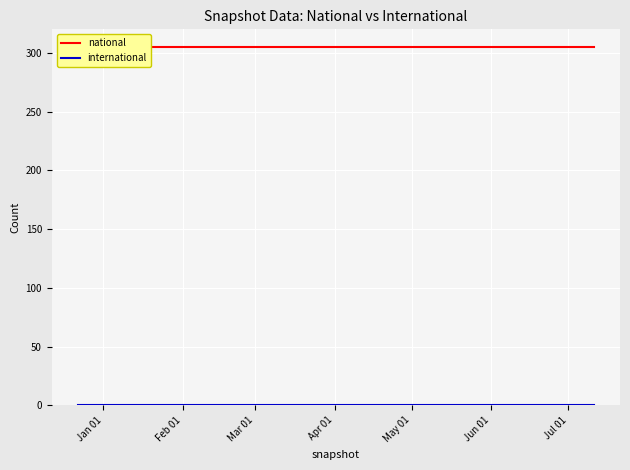

At which category is the sum across all series the highest?

Jan 01